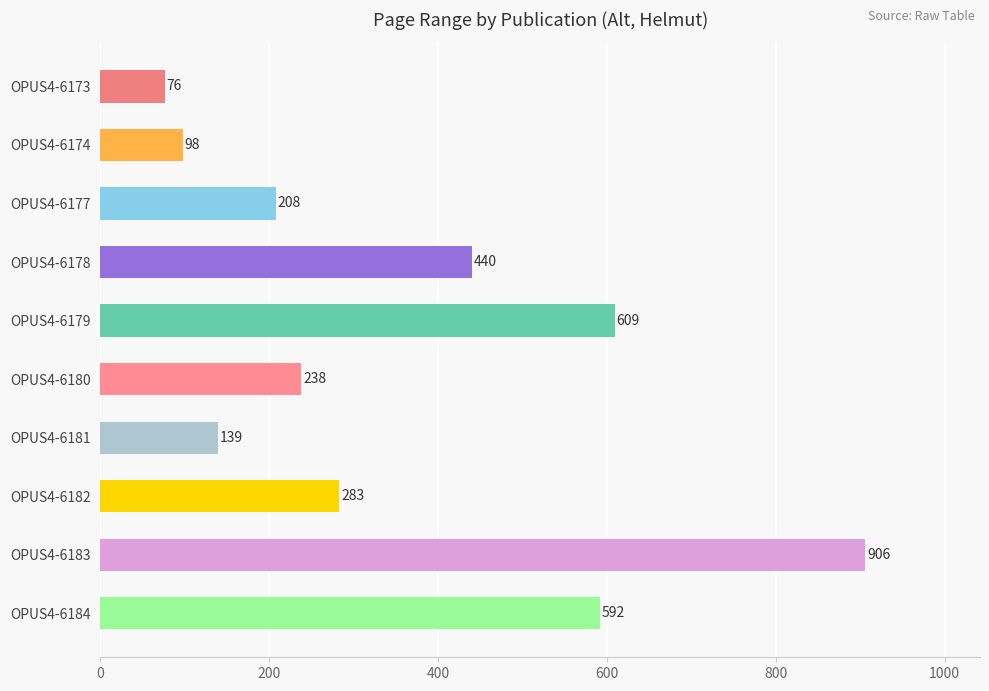

What is the smallest value displayed?

76